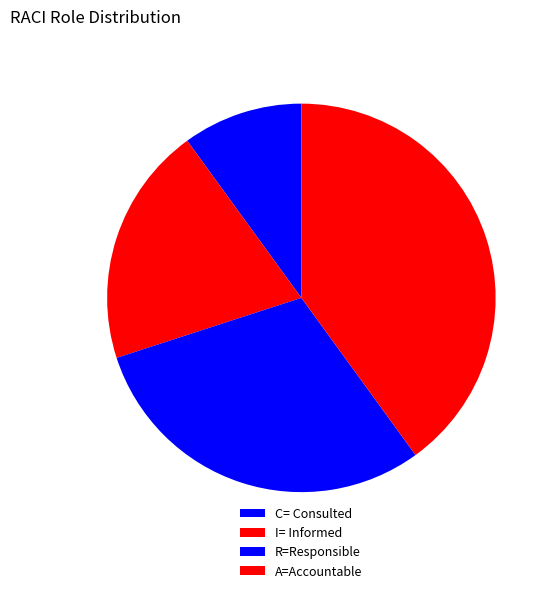

Count the number of slices in the pie.

4